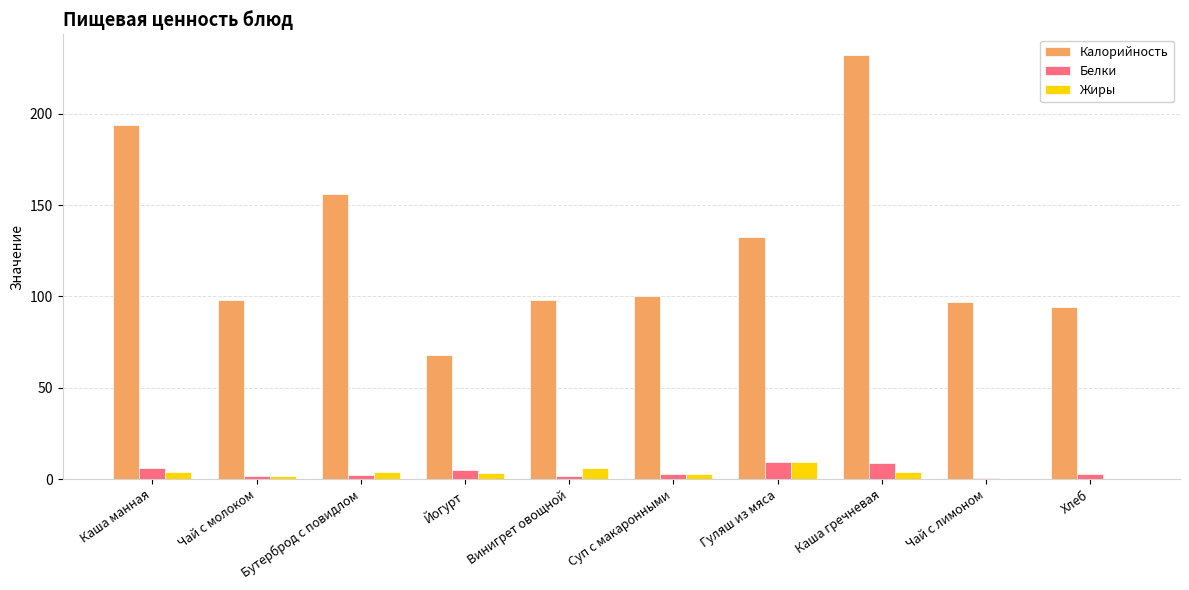

At which category is the sum across all series the highest?

Каша гречневая